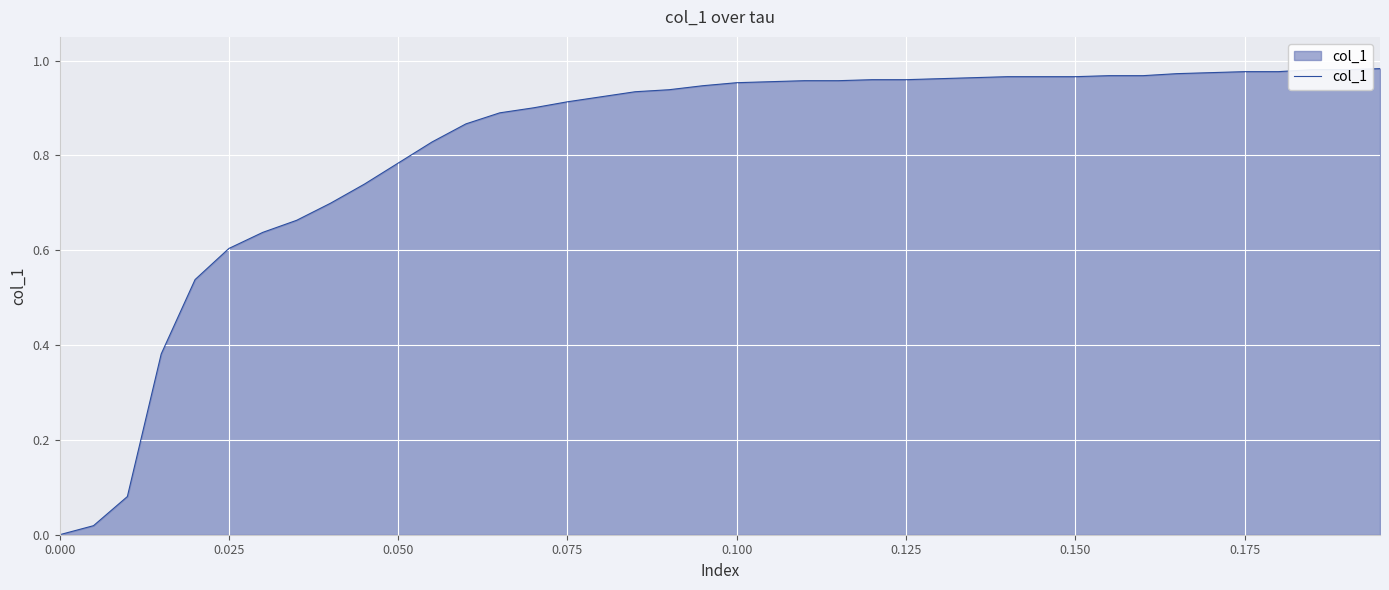

What is the sum of all values?

32.6